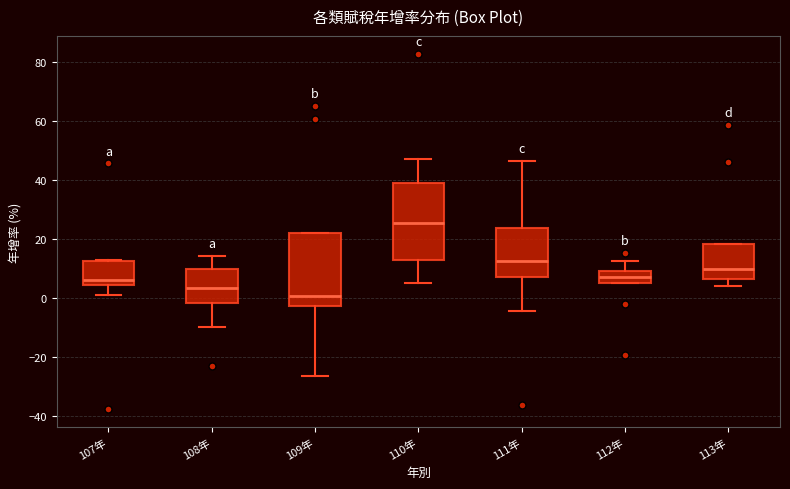

Reading left to right, read every box against the y-axis: the position of its median line, the range the box covers, and the ends of its whiskers. The values are not printed on the chart, so give them approximately, as read against the axis.

107年: median 6, box 4 to 12, whiskers 0 to 12
108年: median 4, box -2 to 10, whiskers -10 to 14
109年: median 0, box -2 to 22, whiskers -26 to 22
110年: median 26, box 12 to 38, whiskers 6 to 48
111年: median 12, box 8 to 24, whiskers -4 to 46
112年: median 8, box 6 to 10, whiskers 6 to 12
113年: median 10, box 6 to 18, whiskers 4 to 18